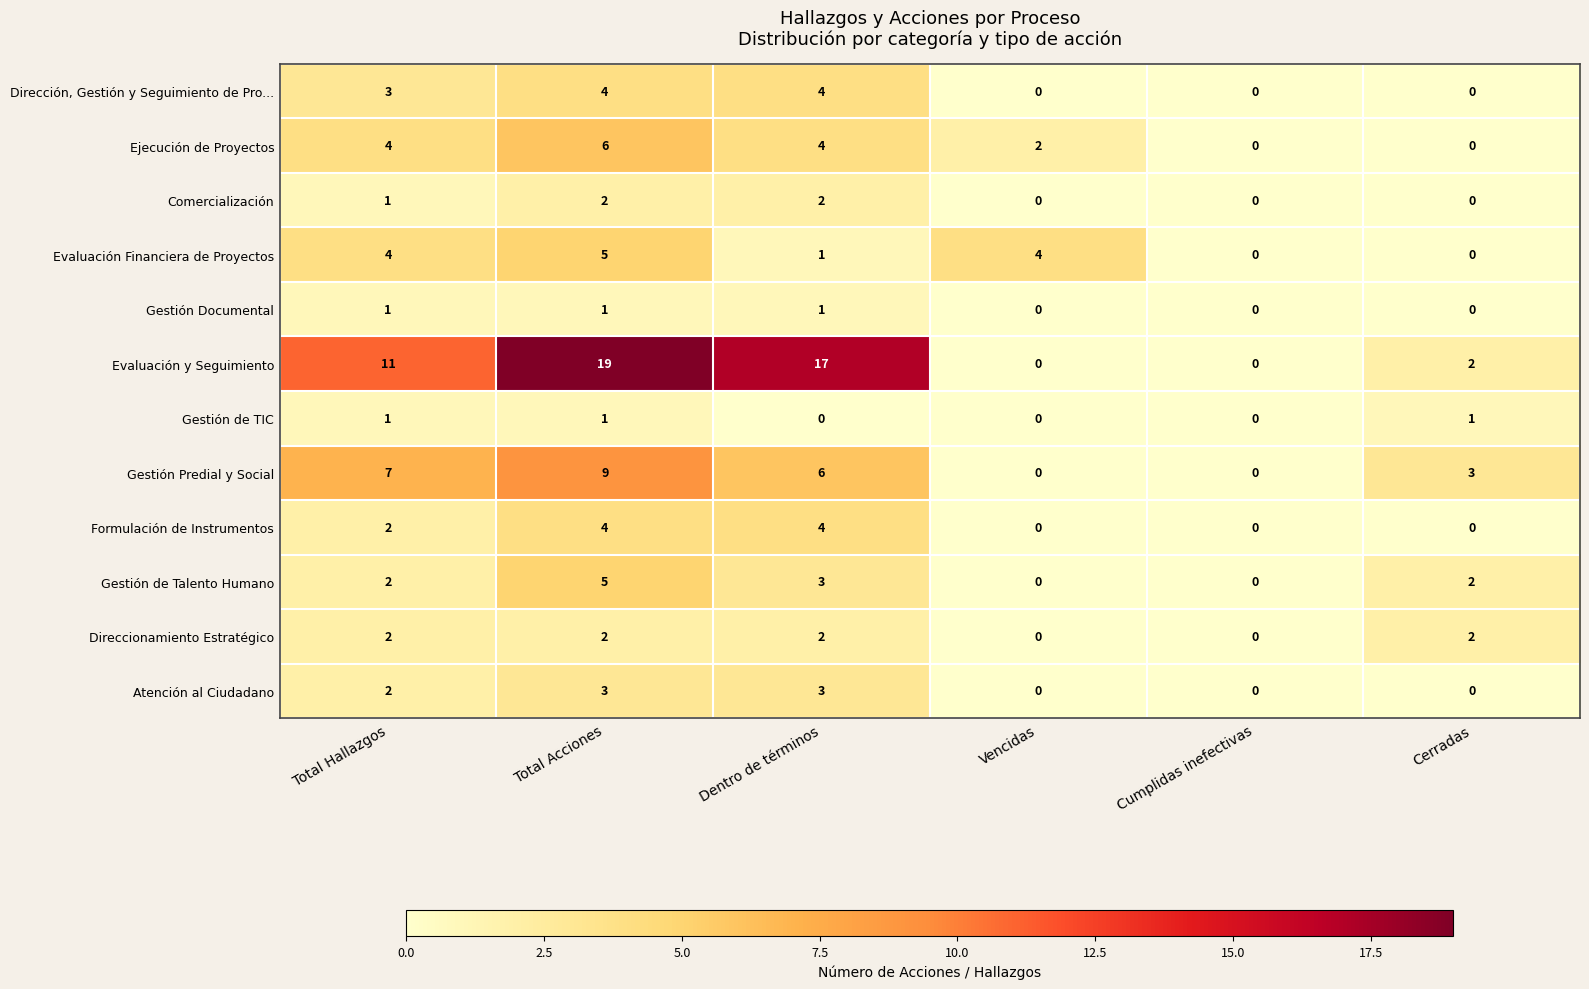

Which series changed the most between Total Acciones and Dentro de términos?

Evaluación Financiera de Proyectos